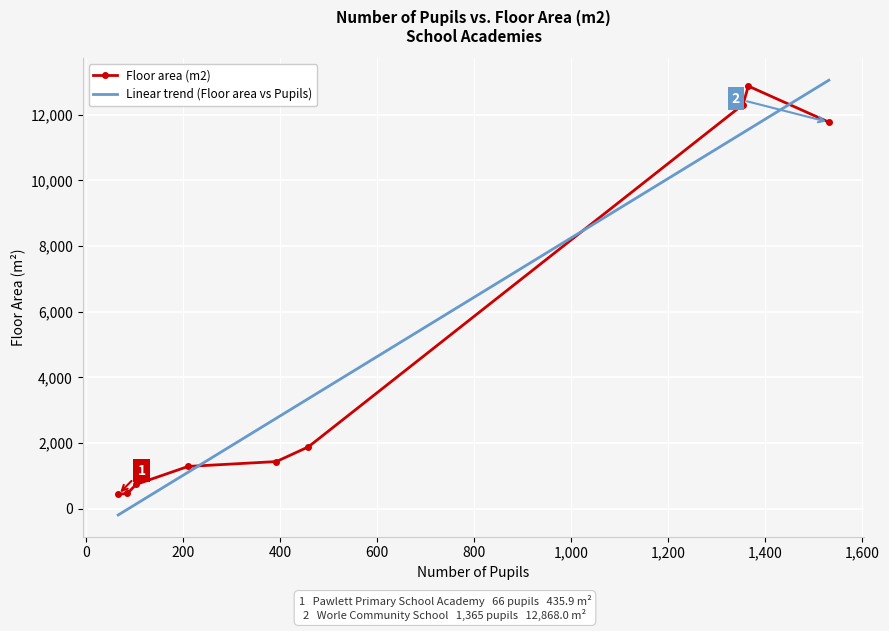

What is the value of the 6th point from the left?

1882.0